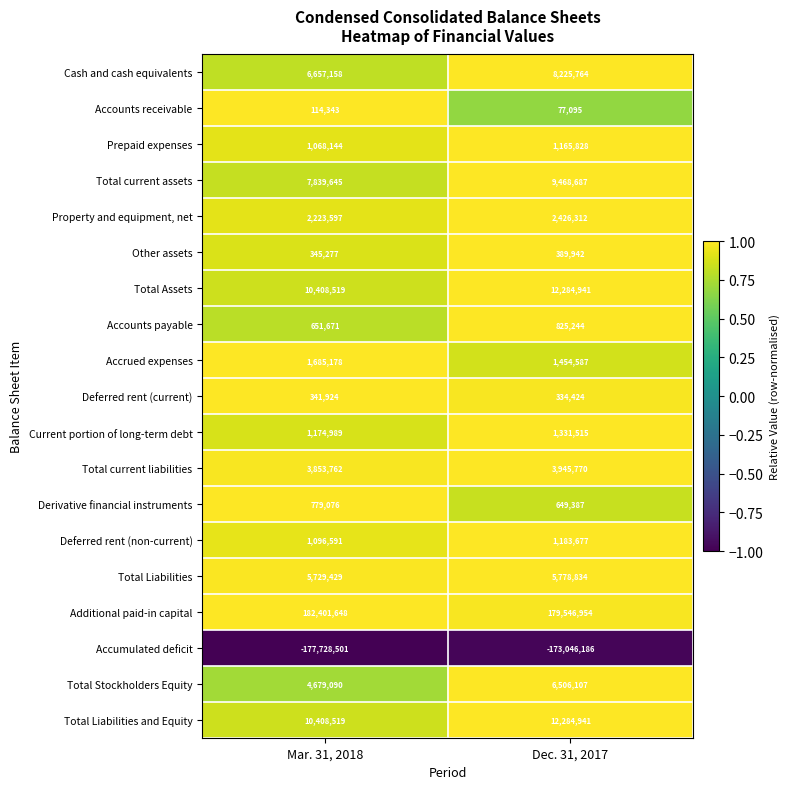

What value does the Deferred rent (non-current) series have at Mar. 31, 2018, to the nearest 100?

1096600